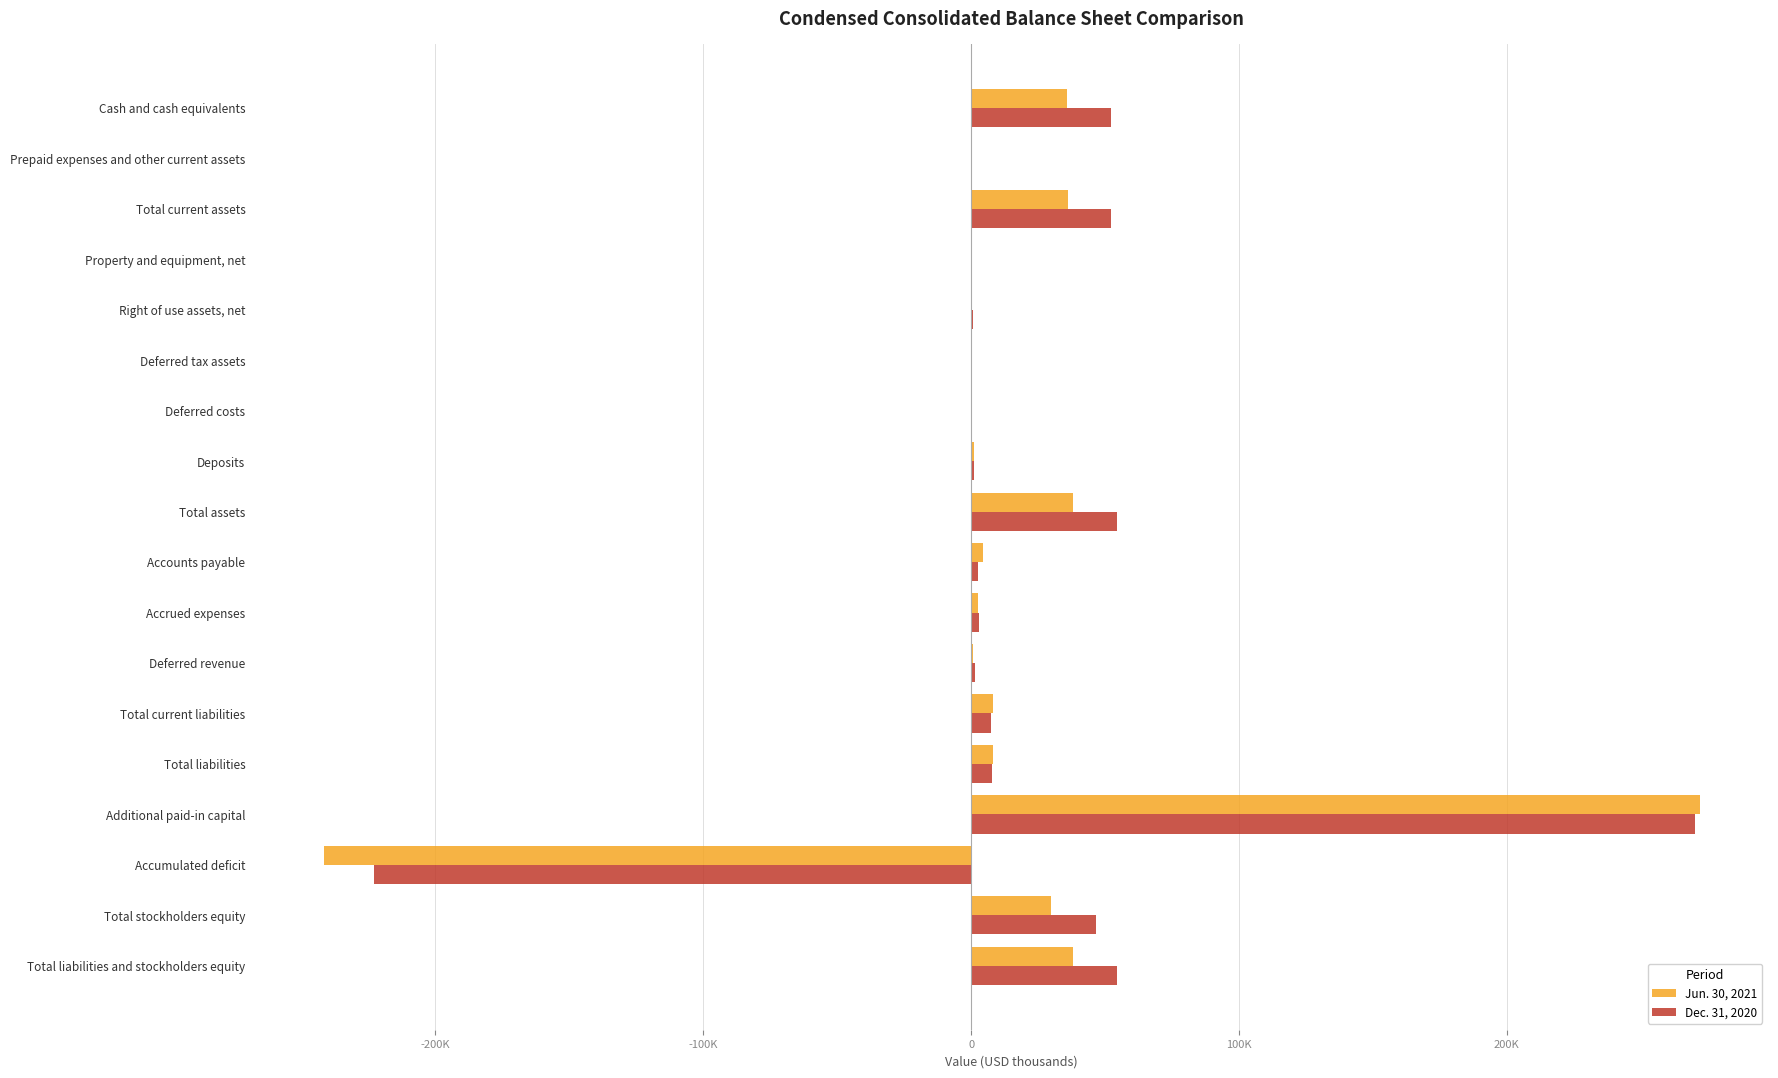

At which category does the chart reach its minimum across all series?

Accumulated deficit